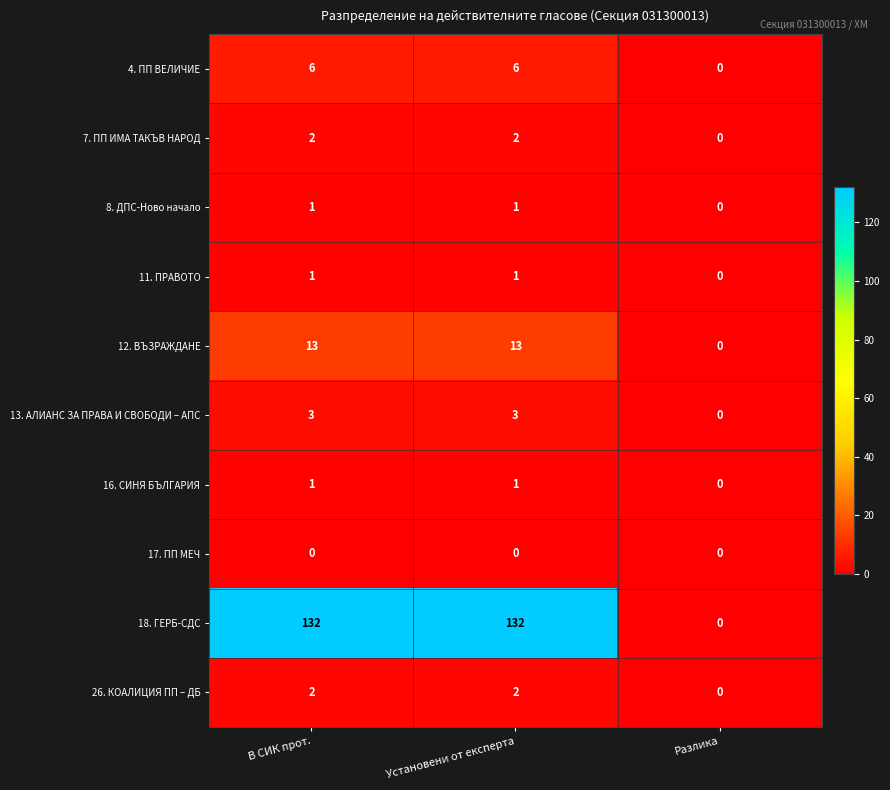

Reading left to right, what are all the values shown in this chart?

4. ПП ВЕЛИЧИЕ: 6	6	0
7. ПП ИМА ТАКЪВ НАРОД: 2	2	0
8. ДПС-Ново начало: 1	1	0
11. ПРАВОТО: 1	1	0
12. ВЪЗРАЖДАНЕ: 13	13	0
13. АЛИАНС ЗА ПРАВА И СВОБОДИ – АПС: 3	3	0
16. СИНЯ БЪЛГАРИЯ: 1	1	0
17. ПП МЕЧ: 0	0	0
18. ГЕРБ-СДС: 132	132	0
26. КОАЛИЦИЯ ПП – ДБ: 2	2	0